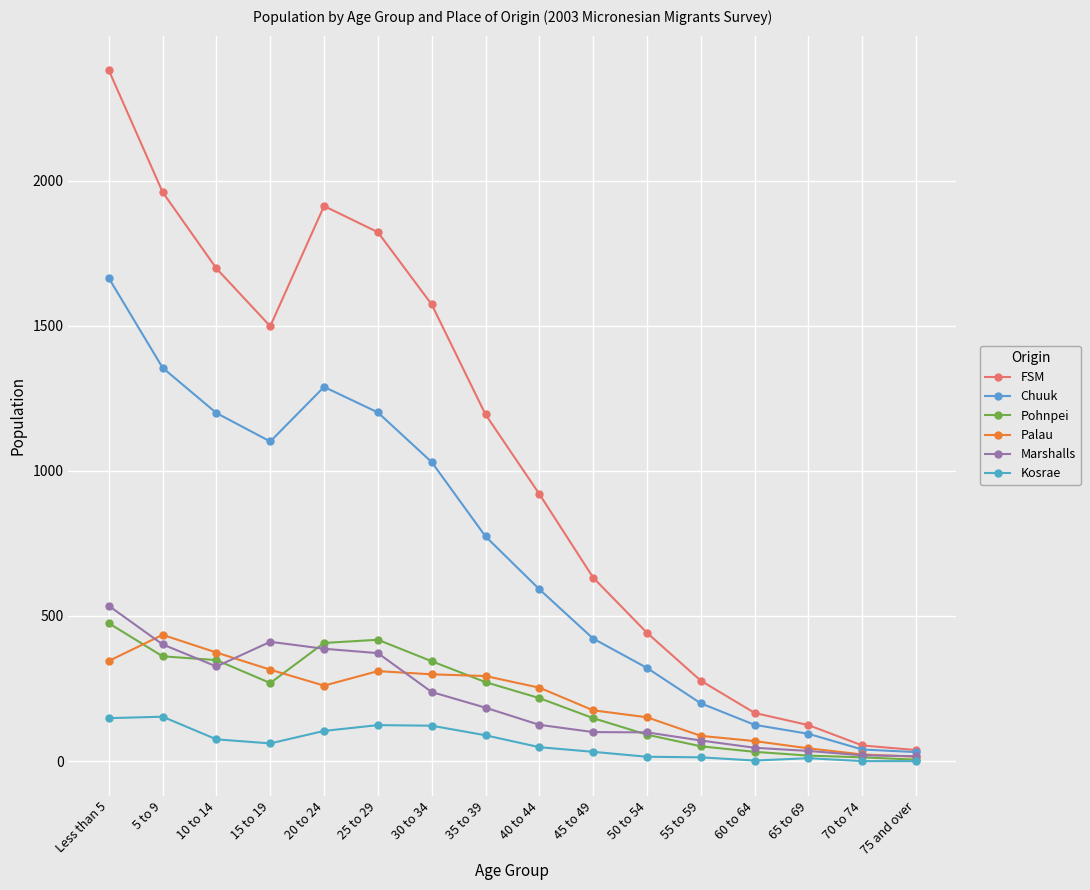

How many categories are shown in the chart?

16